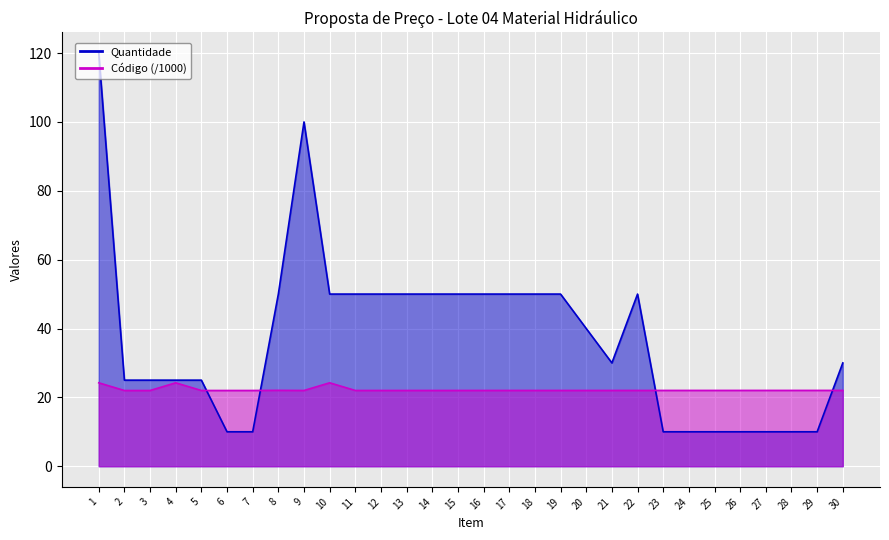

At how many categories does at least one series exceed 108?

1